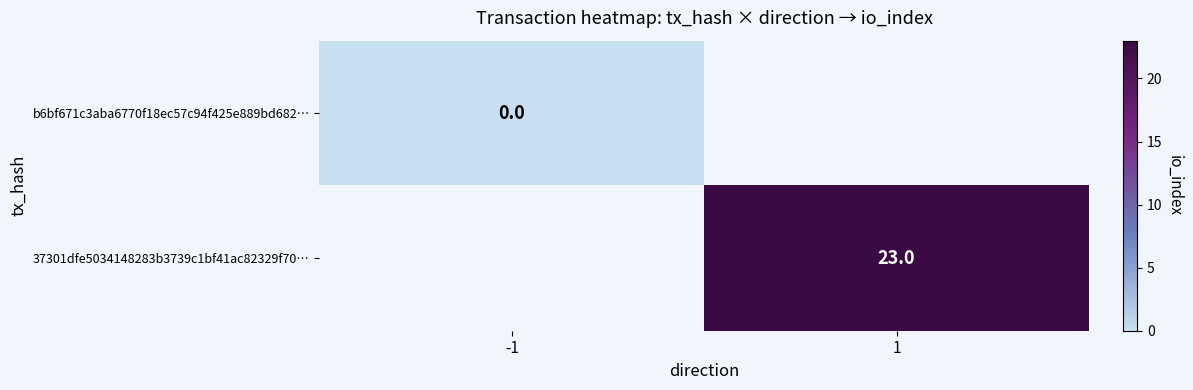

The 37301dfe5034148283b3739c1bf41ac82329f70… series shows 11 at 1. True or false?

False